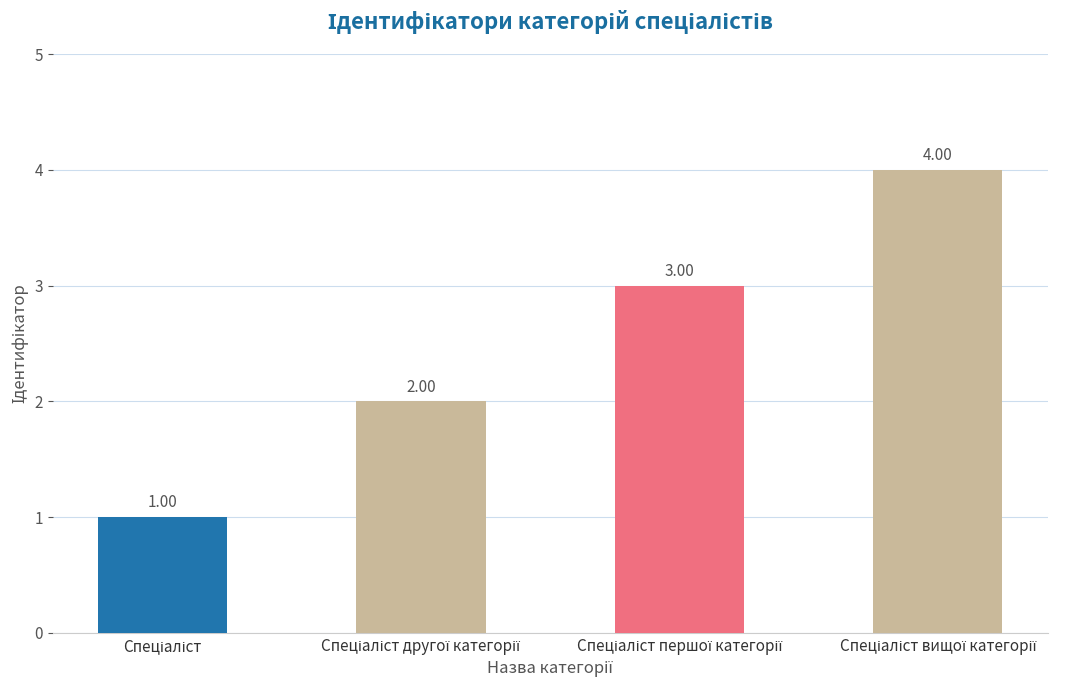

What is the difference between the maximum and minimum values?

3